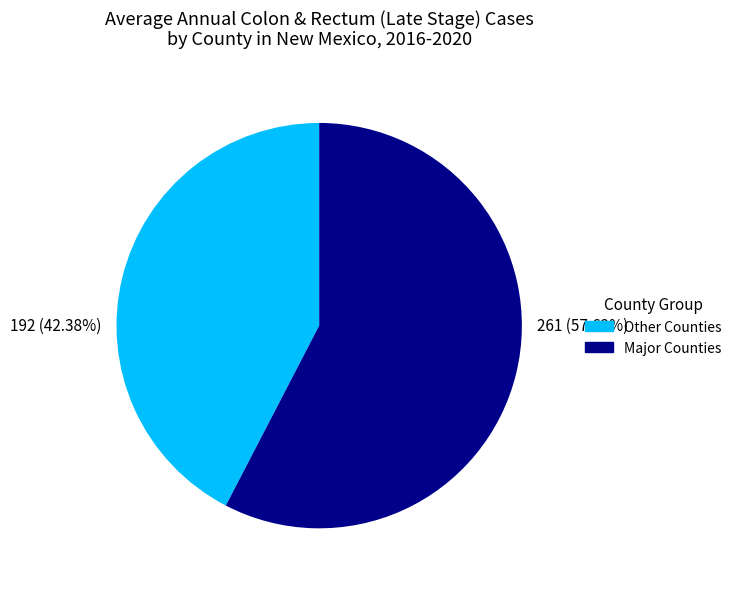

Is there any slice that represents more than half of the pie?

Yes